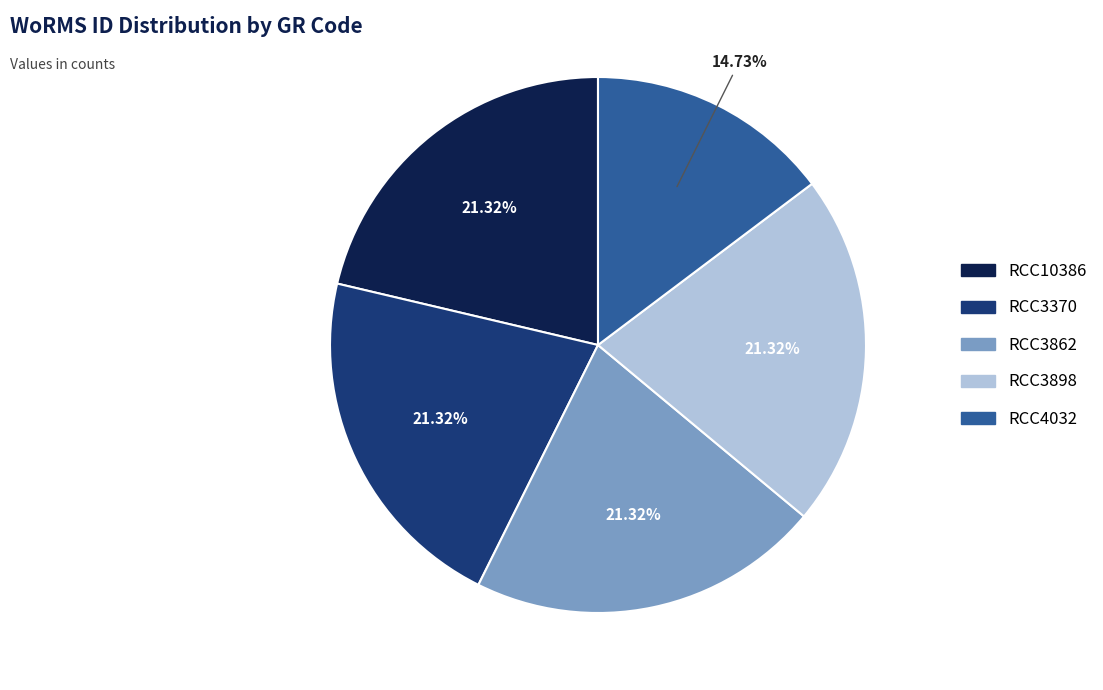

Combined, do RCC3370 and RCC3862 account for over 50%?

No